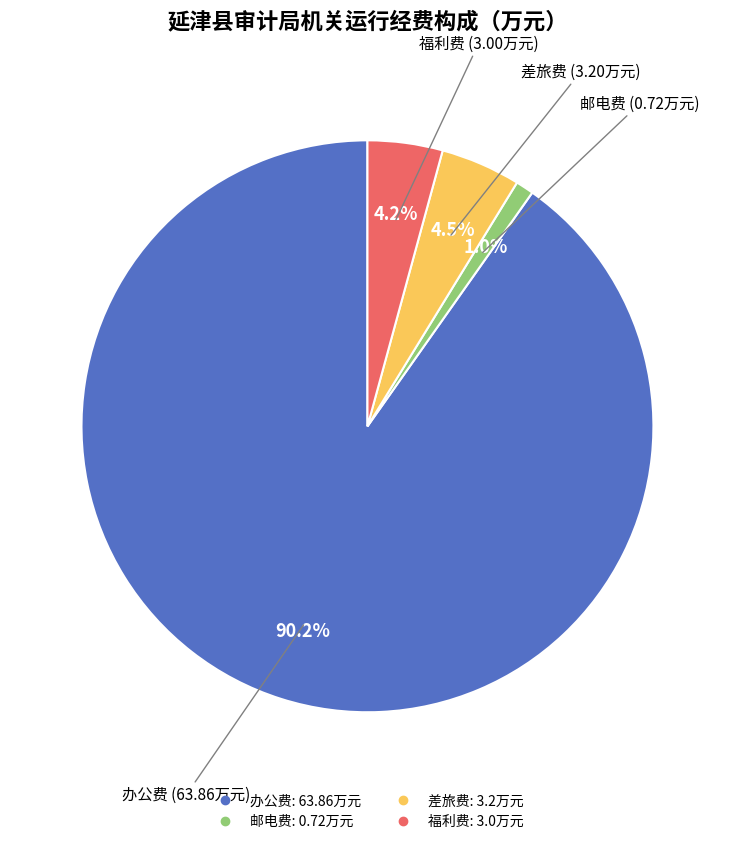

Is it true that 办公费 is 90% of the pie?

True